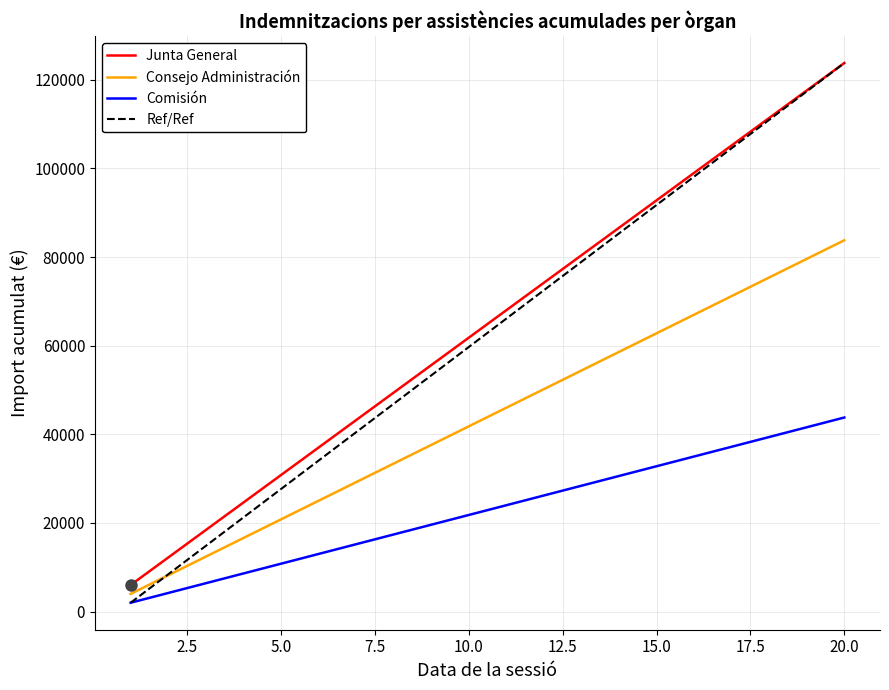

How many lines are shown in the chart?

4